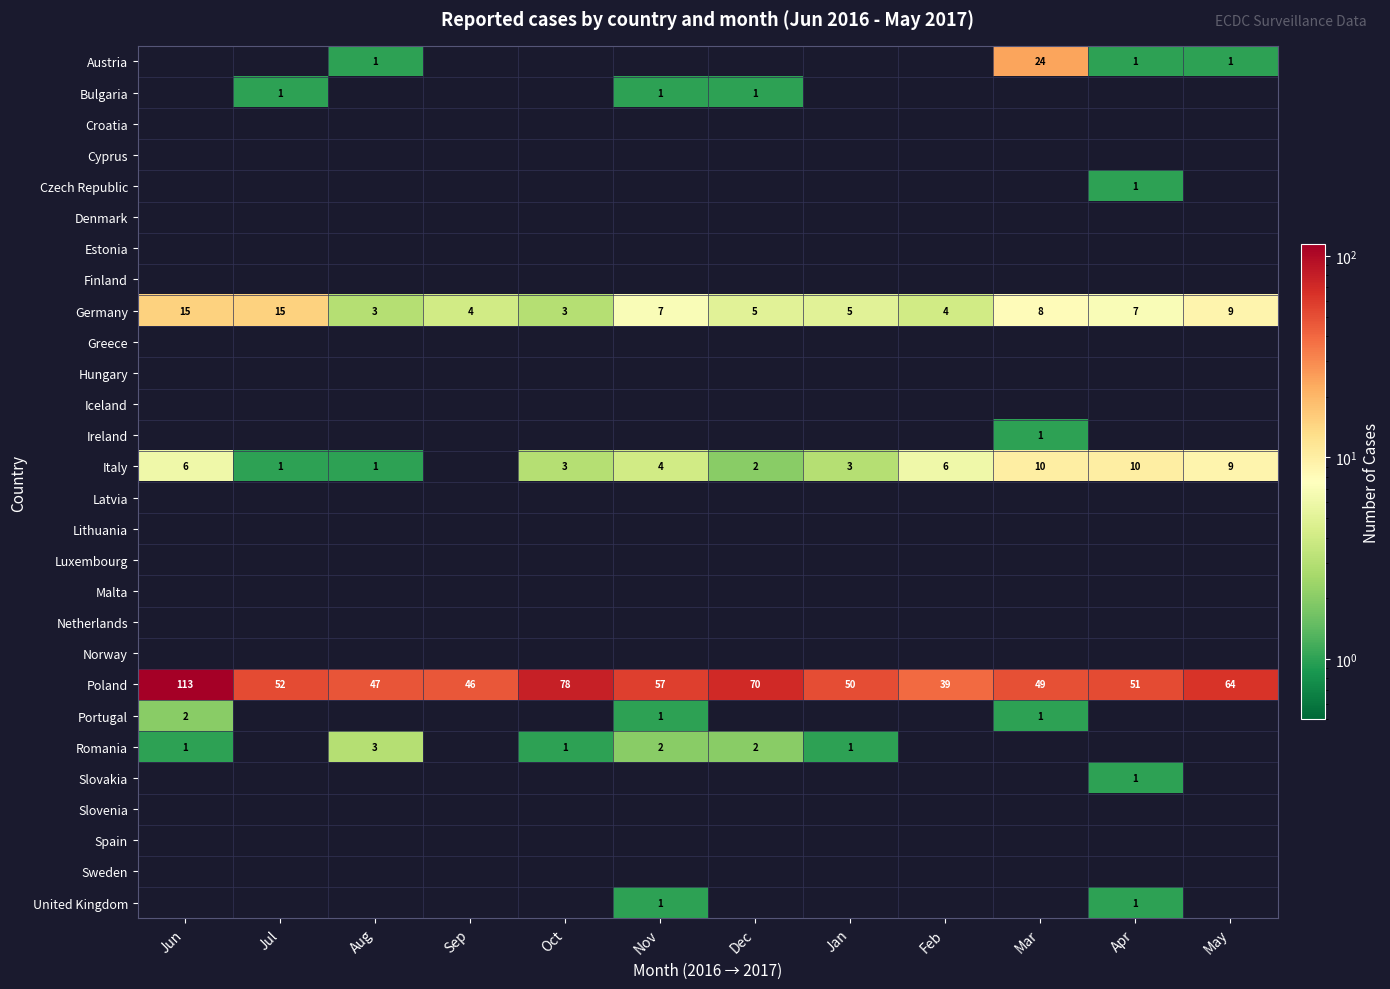

What is the lowest value of the Germany series?

3